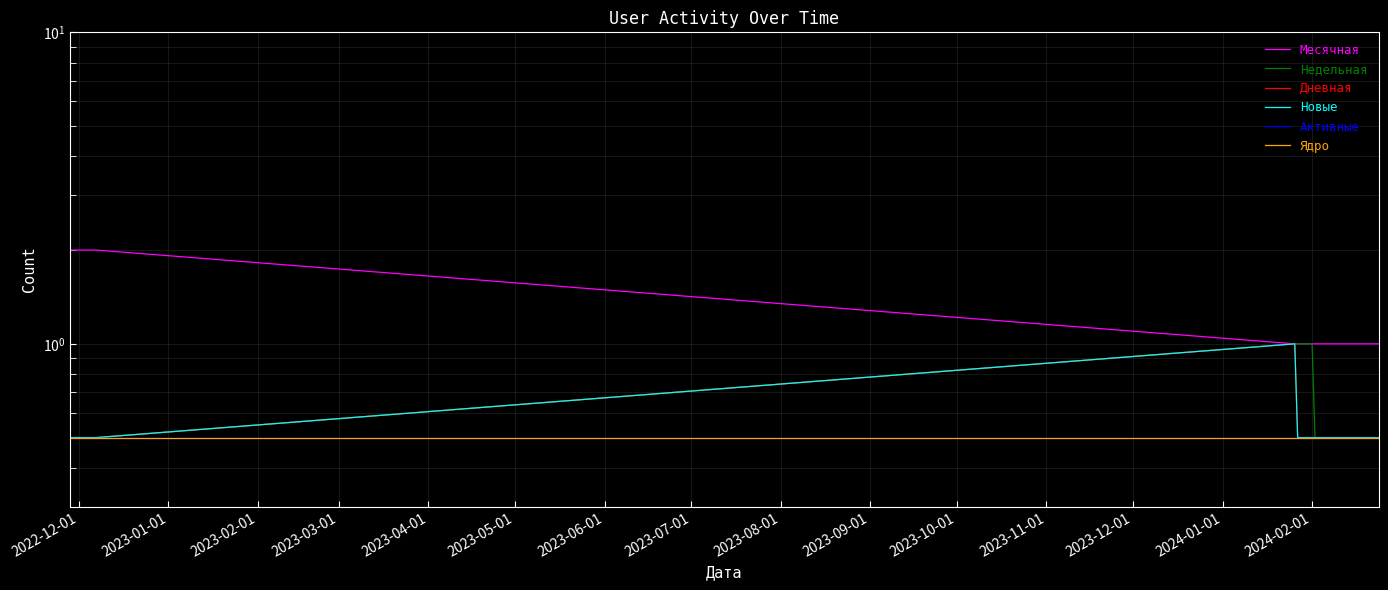

True or false: Дневная and Недельная intersect in this chart.

False